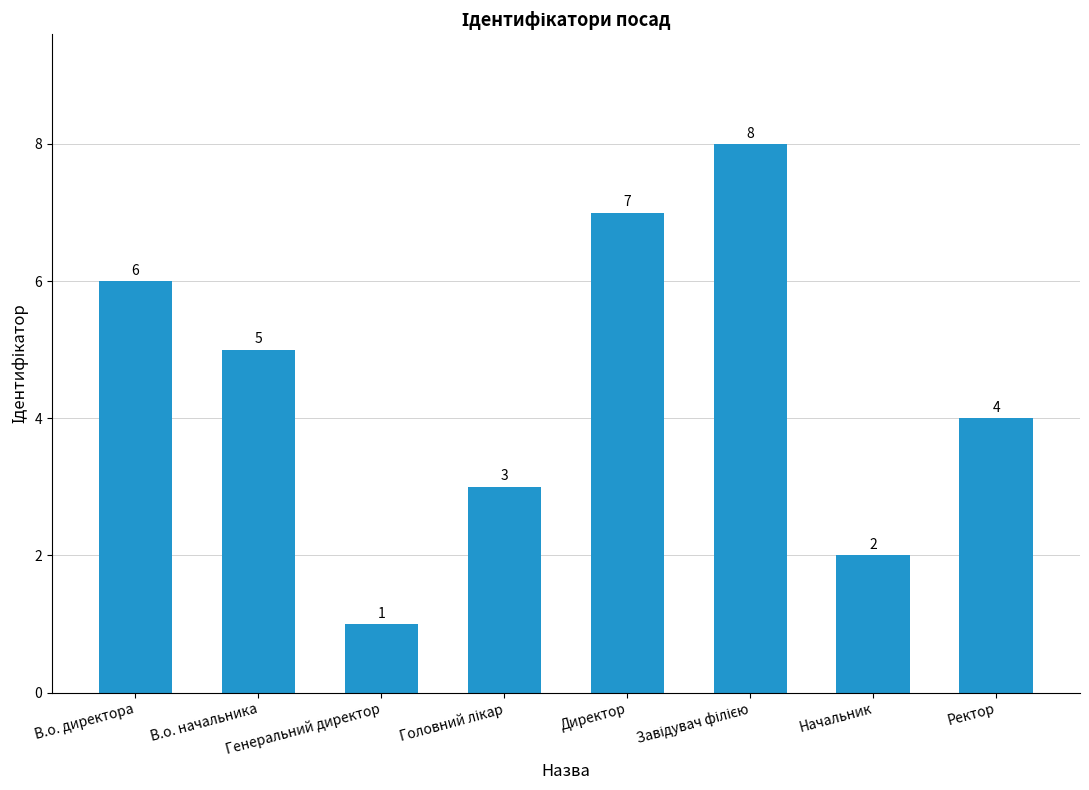

Reading left to right, extract all data points from this chart.

6	5	1	3	7	8	2	4